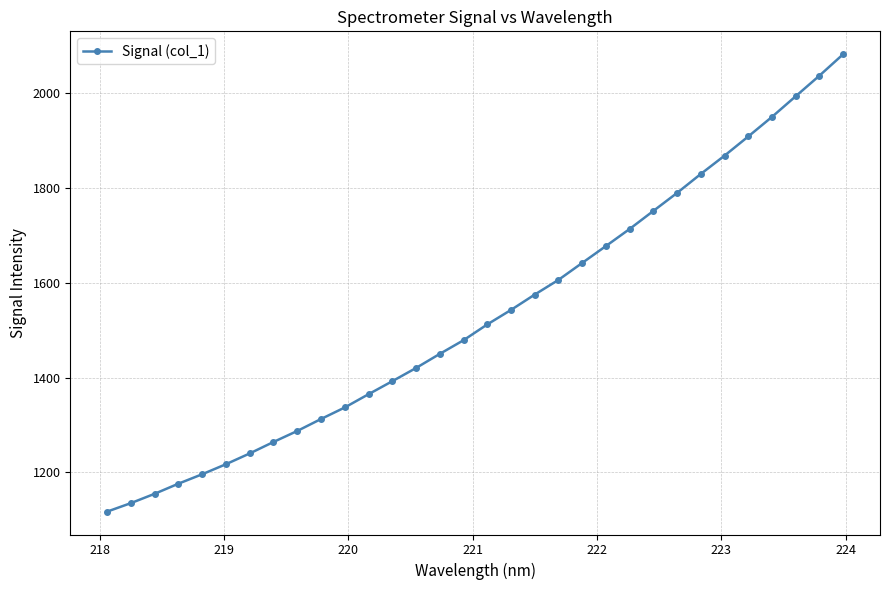

What is the difference between the maximum and second lowest values?

947.5